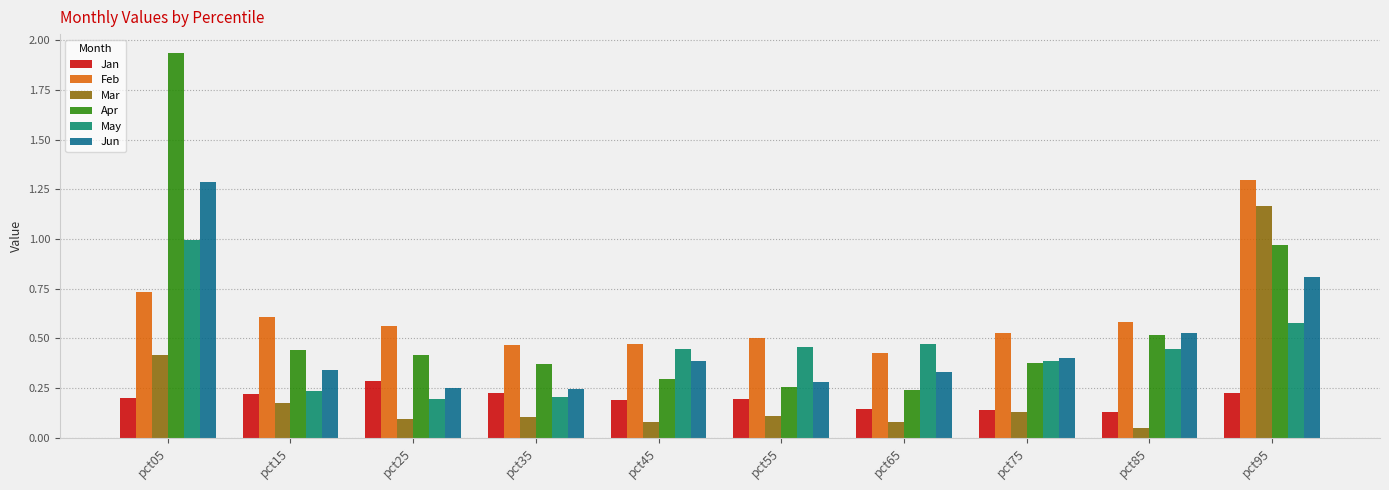

Which series has the largest range (max minus min)?

Apr